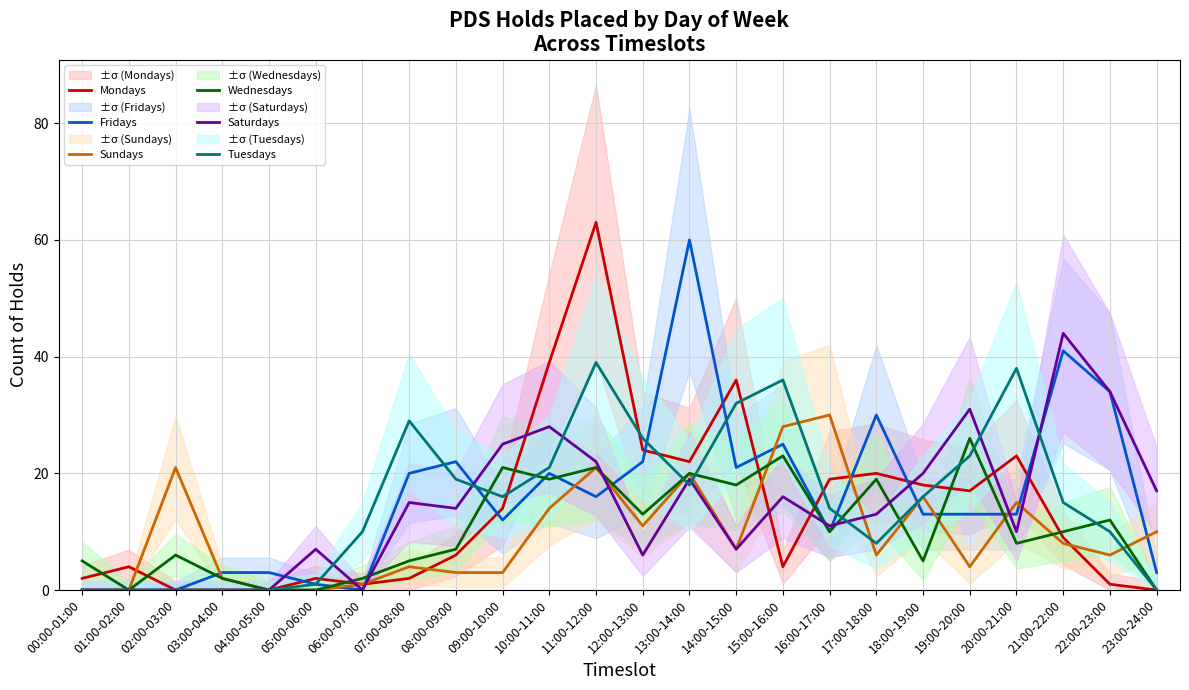

At which category does the chart reach its minimum across all series?

02:00-03:00